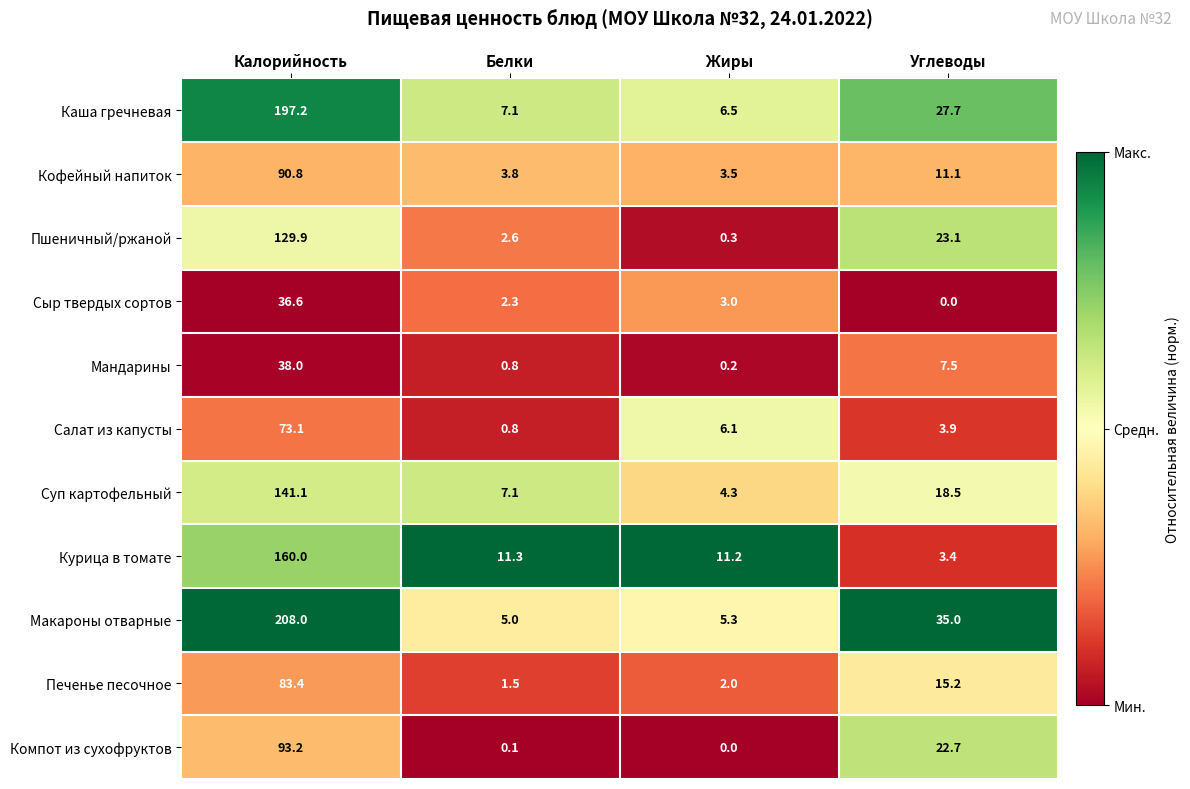

The Компот из сухофруктов series shows 0.0 at Жиры. True or false?

True